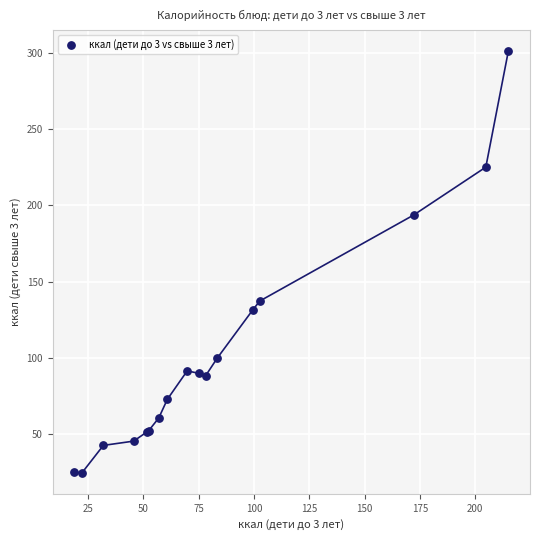

What Y value in the scatter plot is closest to 162?

137.4